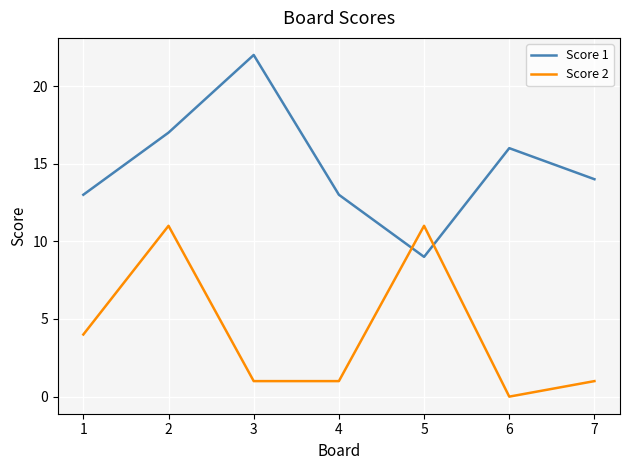

The Score 2 series shows 2 at 7. True or false?

False